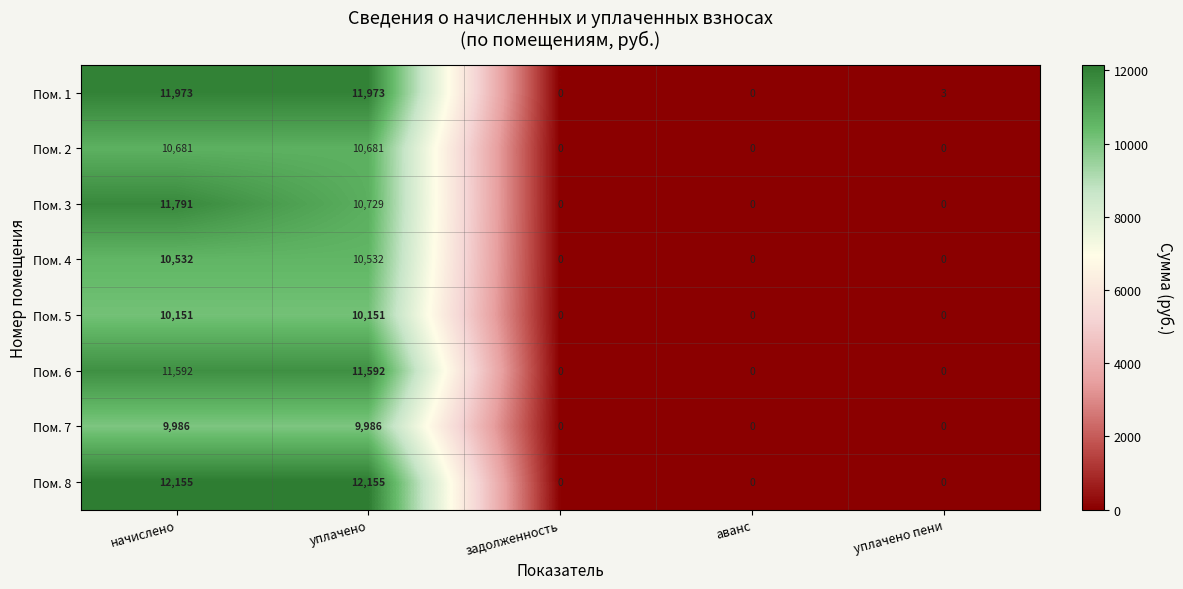

Which series changed the most between аванс and уплачено пени?

Пом. 1